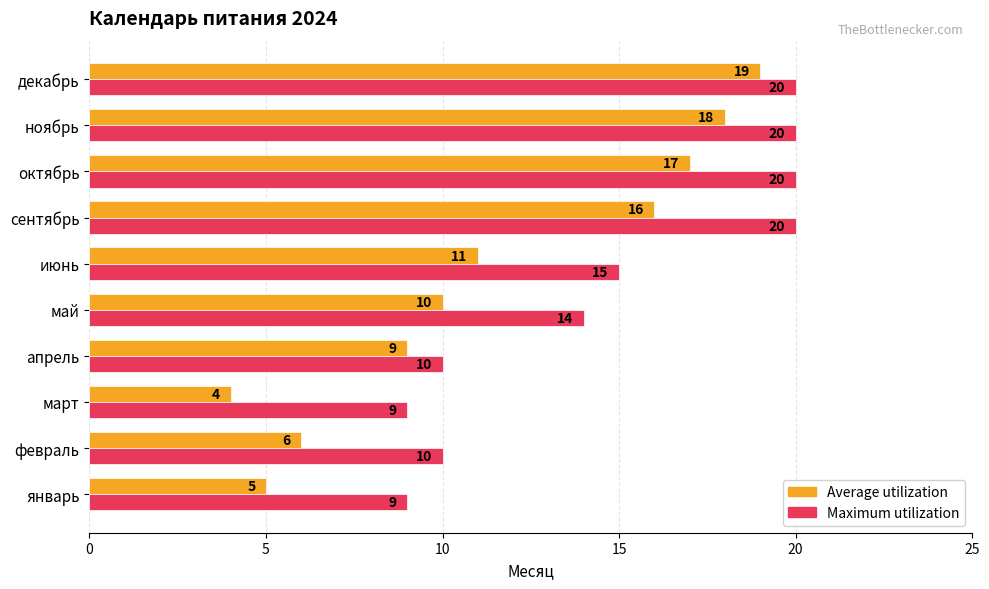

Which series has the widest spread of values?

Average utilization